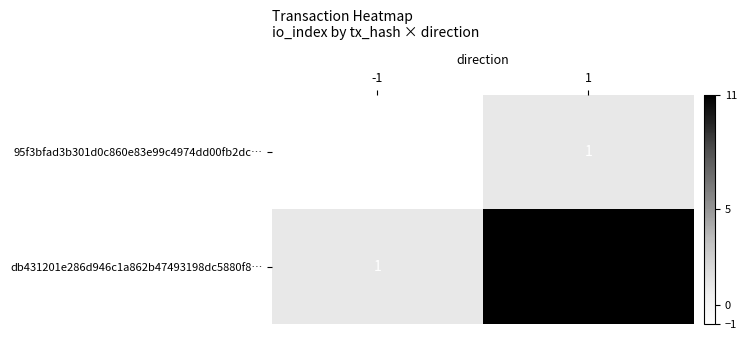

What is the smallest value displayed?

-1